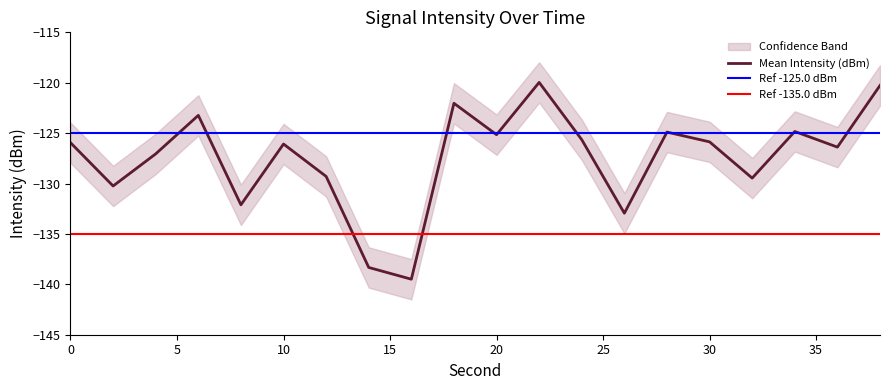

Is it true that Lower Band equals -132.2 at 2?

True